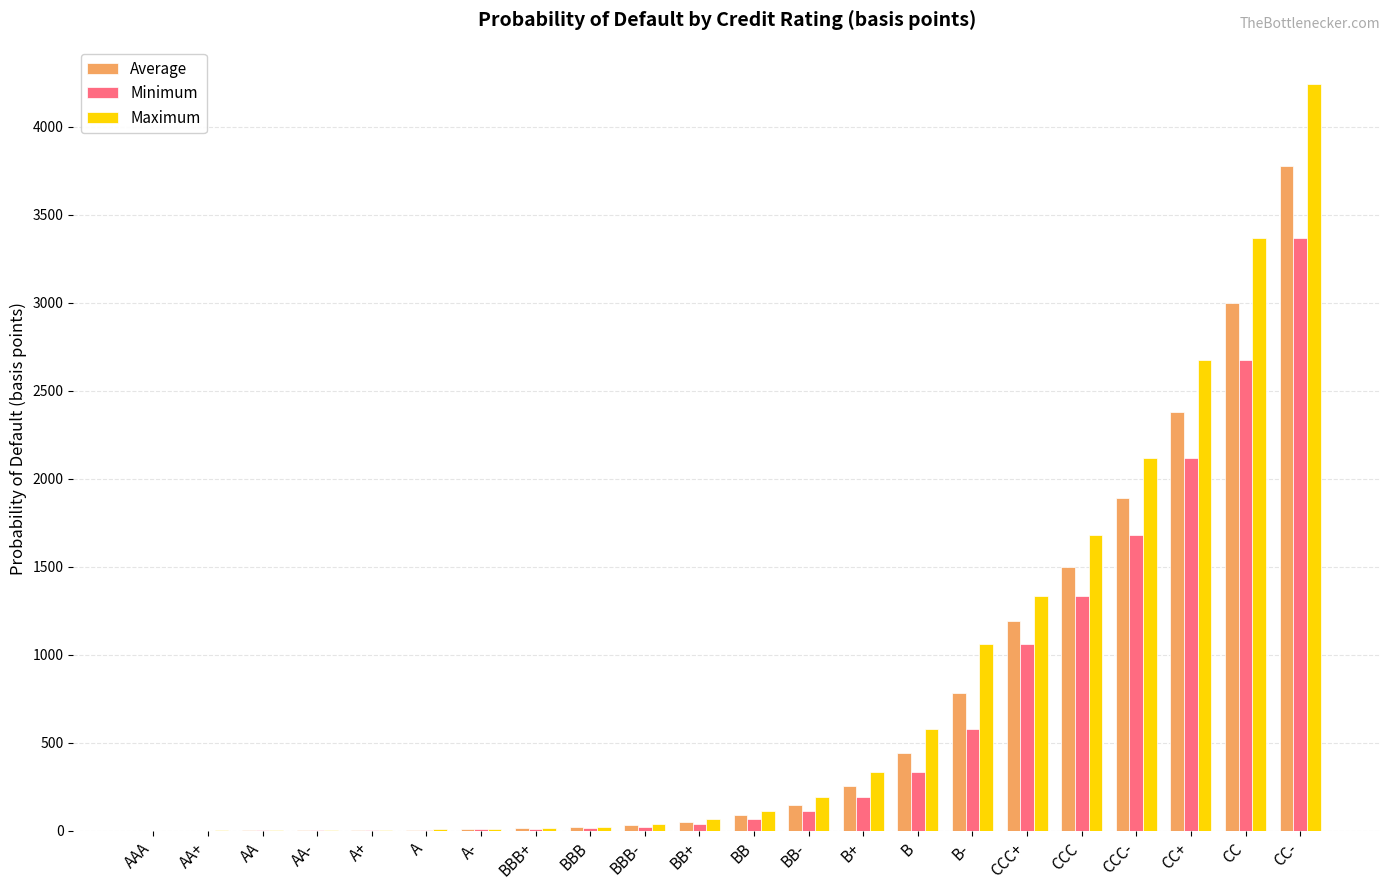

At which category is the sum across all series the highest?

CC-